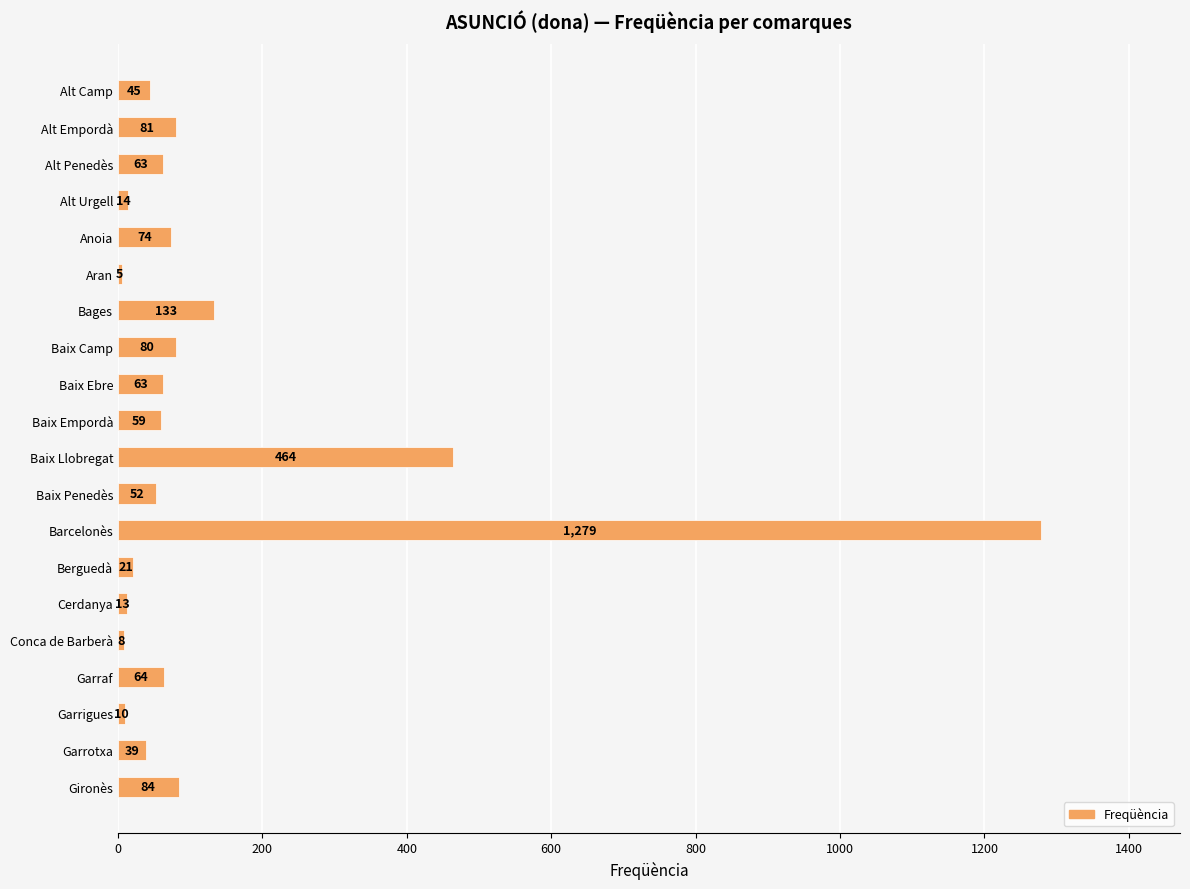

How many bars are there in total?

20